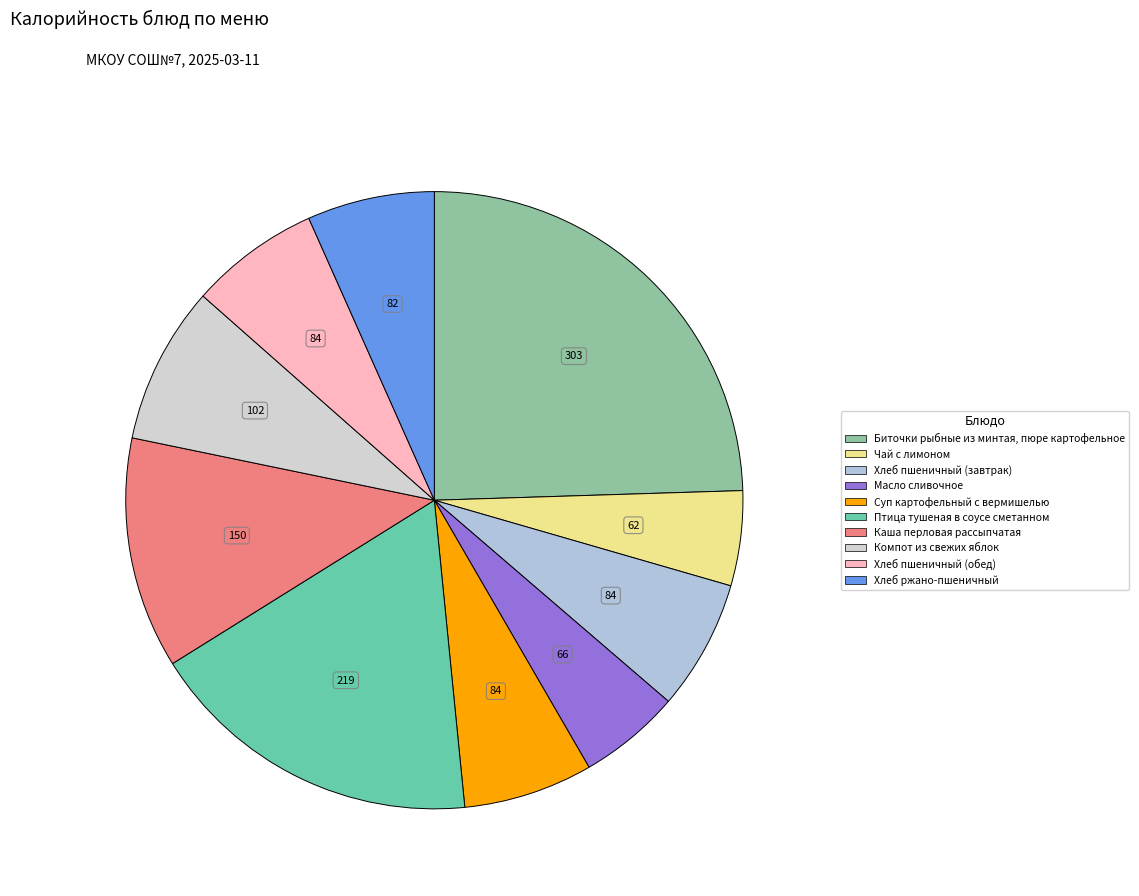

Which has a higher value, Масло сливочное or Хлеб пшеничный (завтрак)?

Хлеб пшеничный (завтрак)